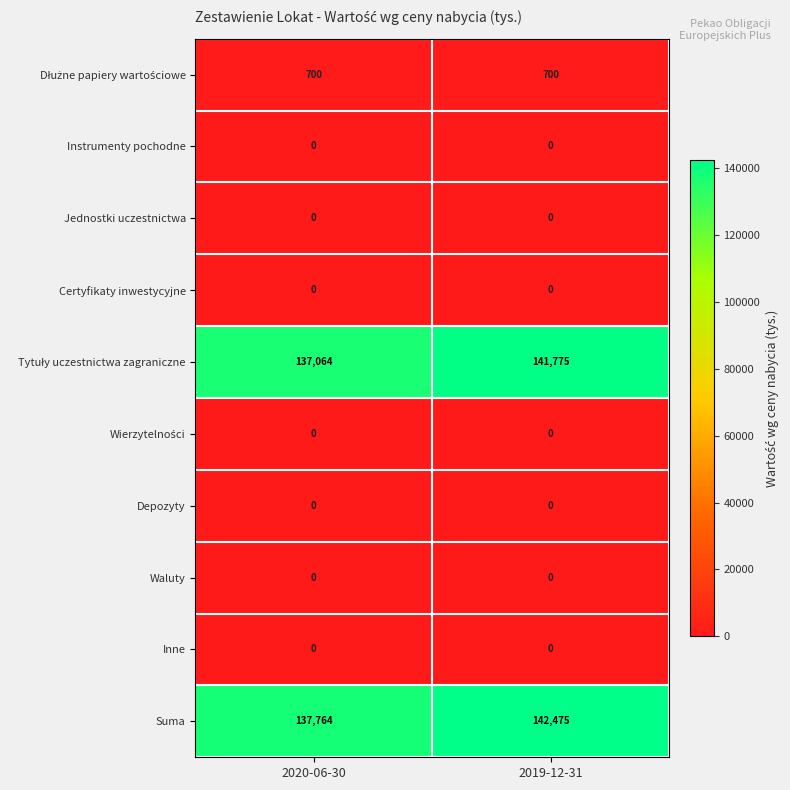

What is the spread (max minus min) of values at 2019-12-31?

142475